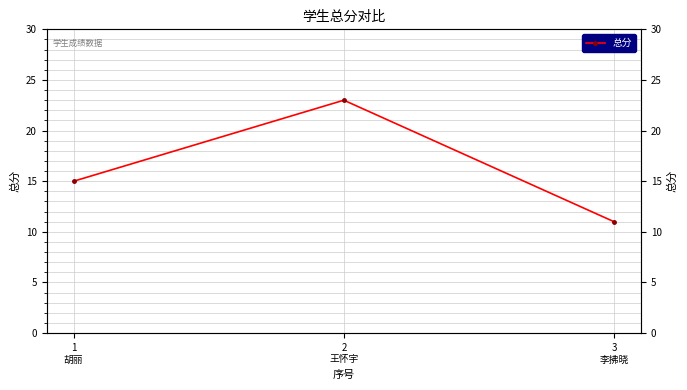

Is it true that the value at 2
王怀宇 is 33?

False